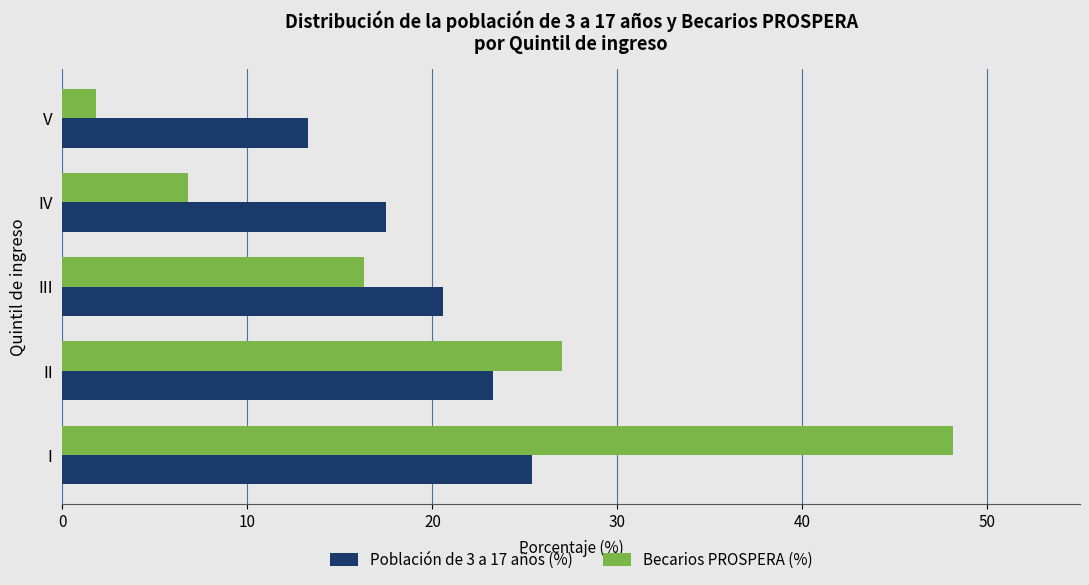

Is it true that Población de 3 a 17 años (%) equals 17.5 at IV?

True